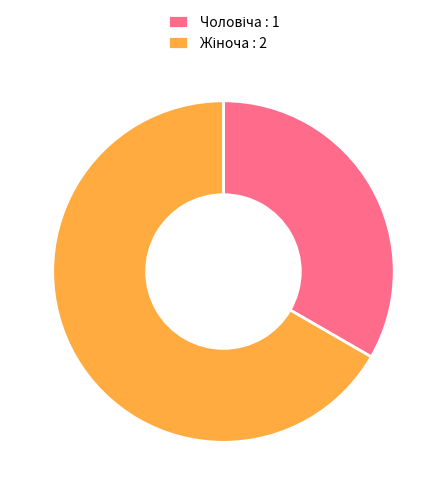

Is there a majority slice in this chart?

Yes